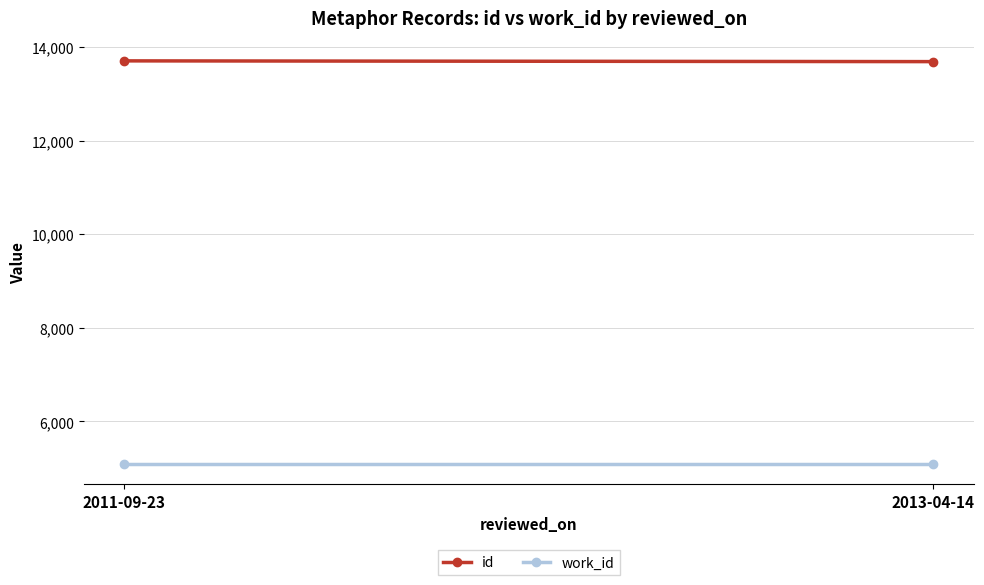

What is the sum of all id values?

27390